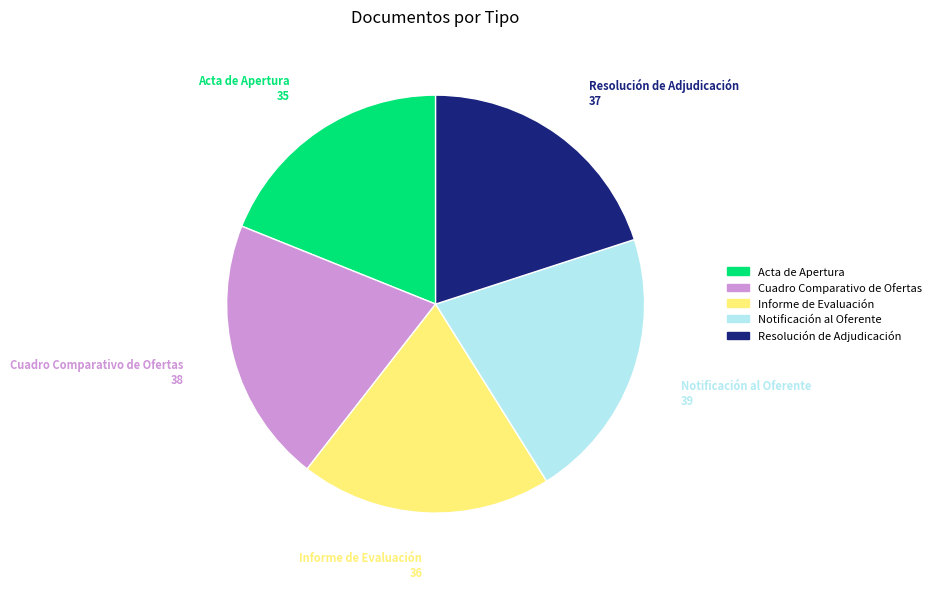

Approximately how many times larger is the value at Resolución de Adjudicación compared to Cuadro Comparativo de Ofertas?

1.0